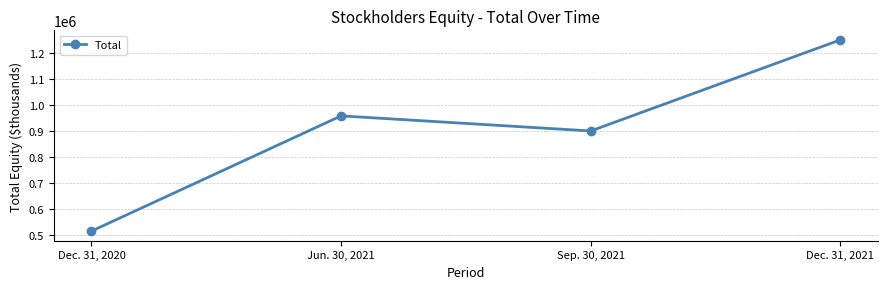

Reading right to left, transcribe all the data shown in this chart.

Dec. 31, 2021=1248350	Sep. 30, 2021=899502	Jun. 30, 2021=957344	Dec. 31, 2020=515925